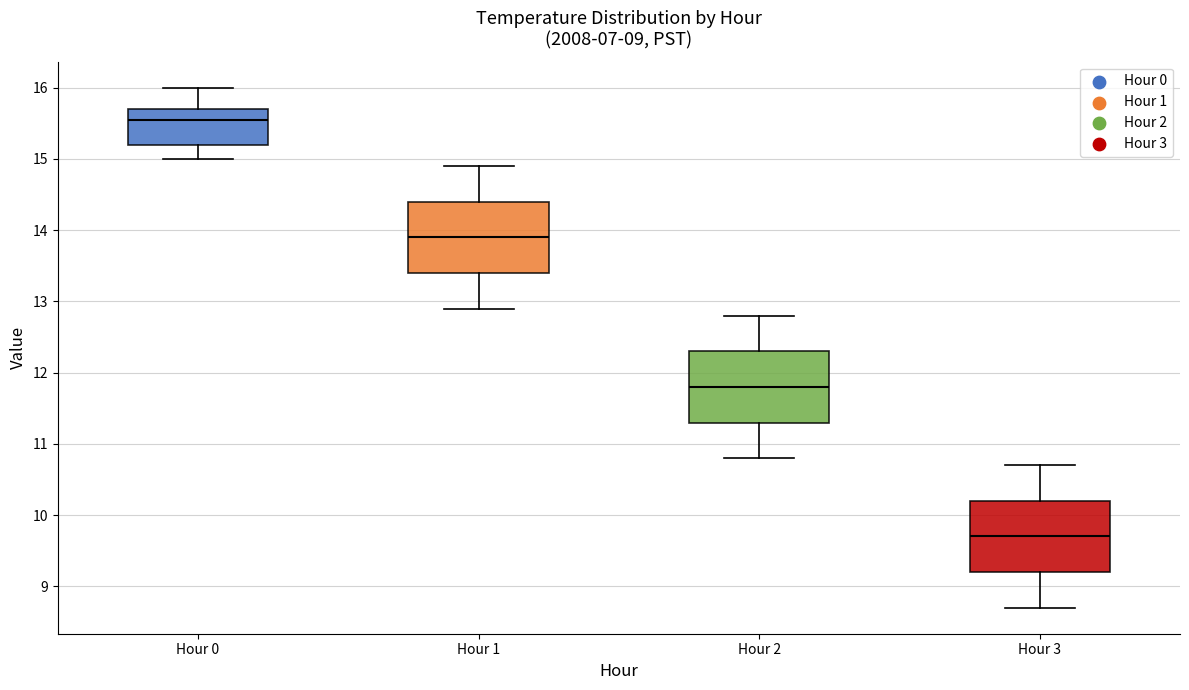

Which box has the lowest median line?

Hour 3